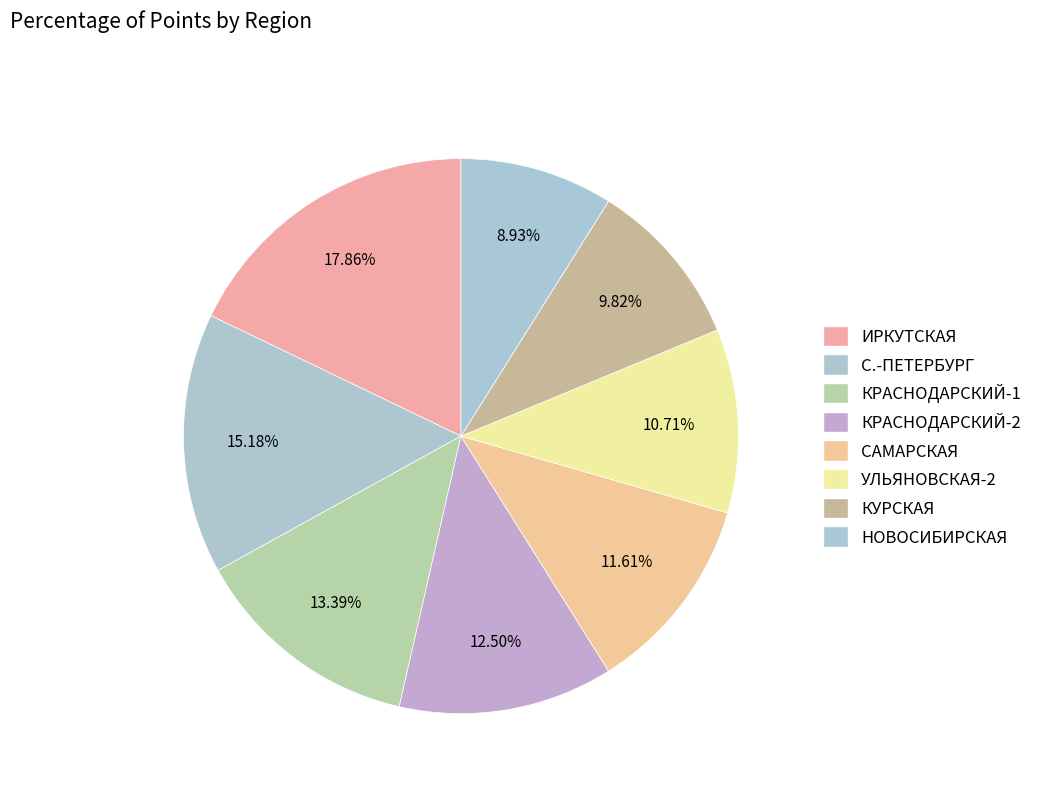

The ИРКУТСКАЯ slice represents 18% of the pie. True or false?

True